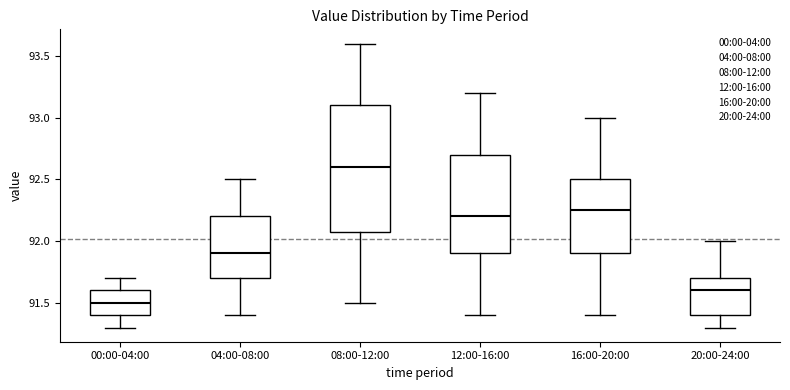

Which box's median line is the lowest?

00:00-04:00